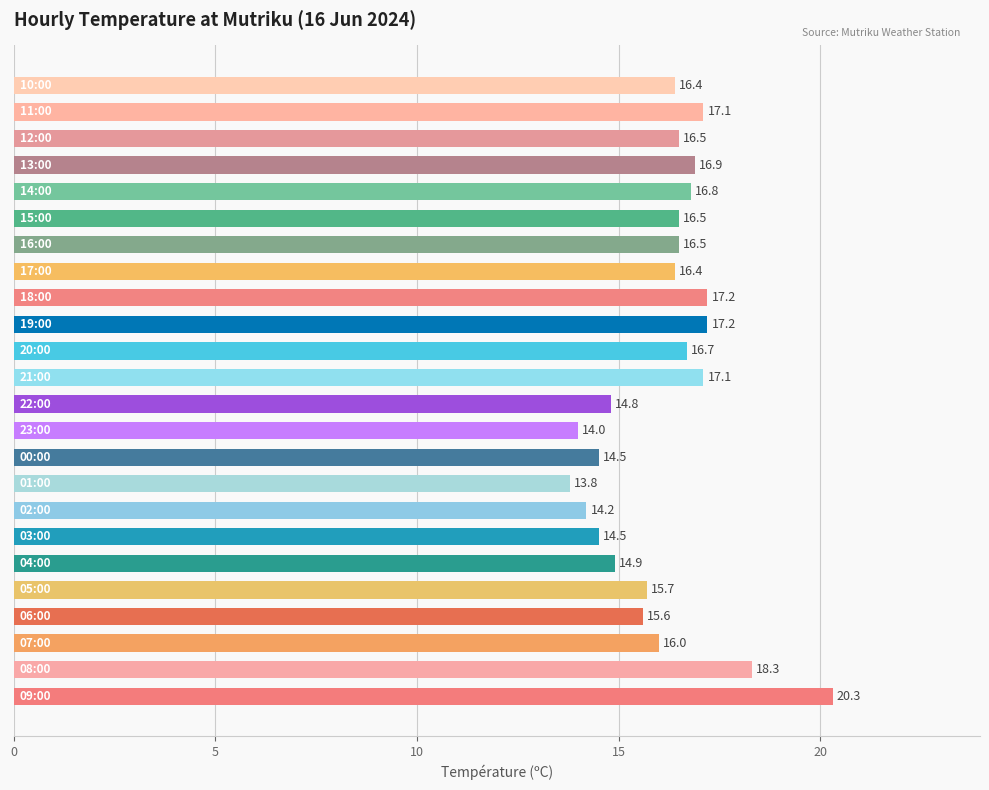

What is the smallest value displayed?

13.8